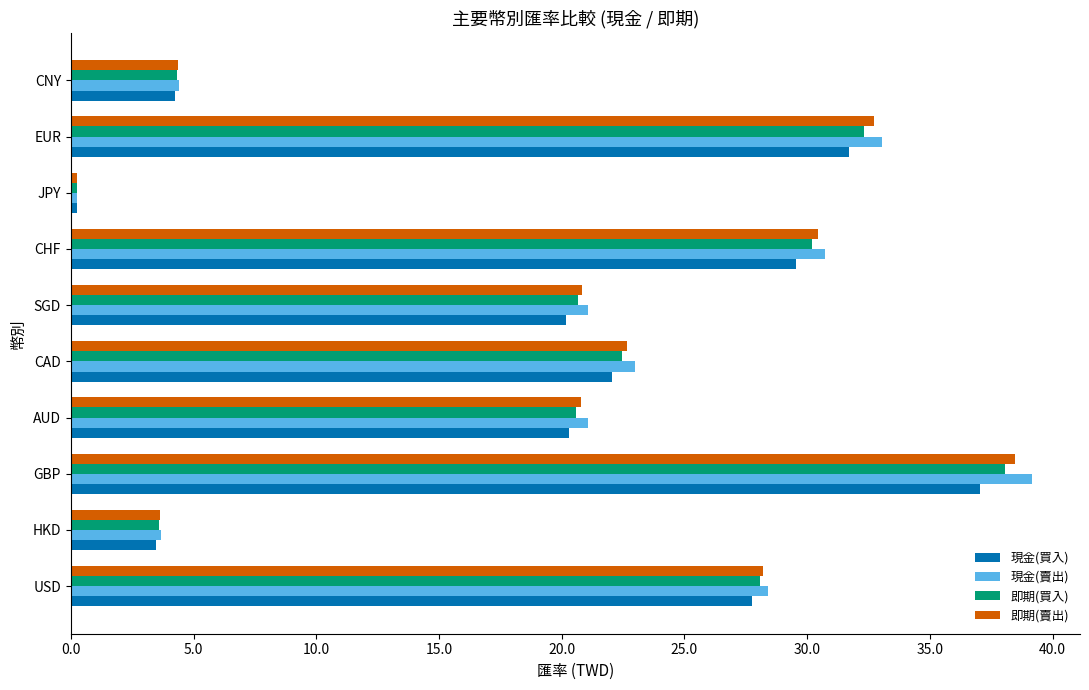

At how many categories does at least one series exceed 10?

7